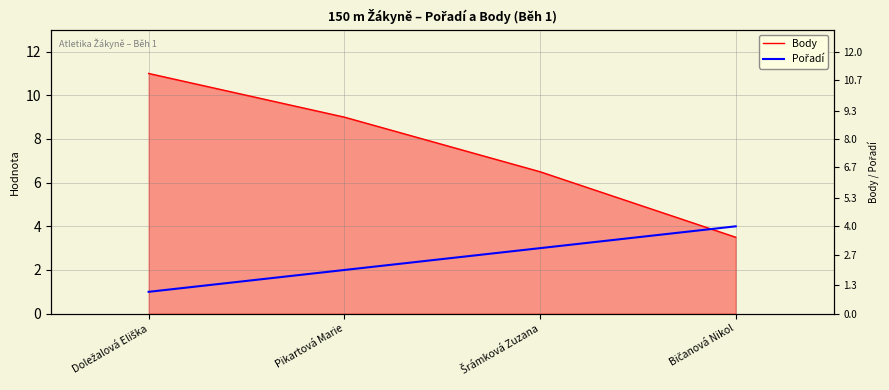

Is it true that Body equals 9.0 at Pikartová Marie?

True